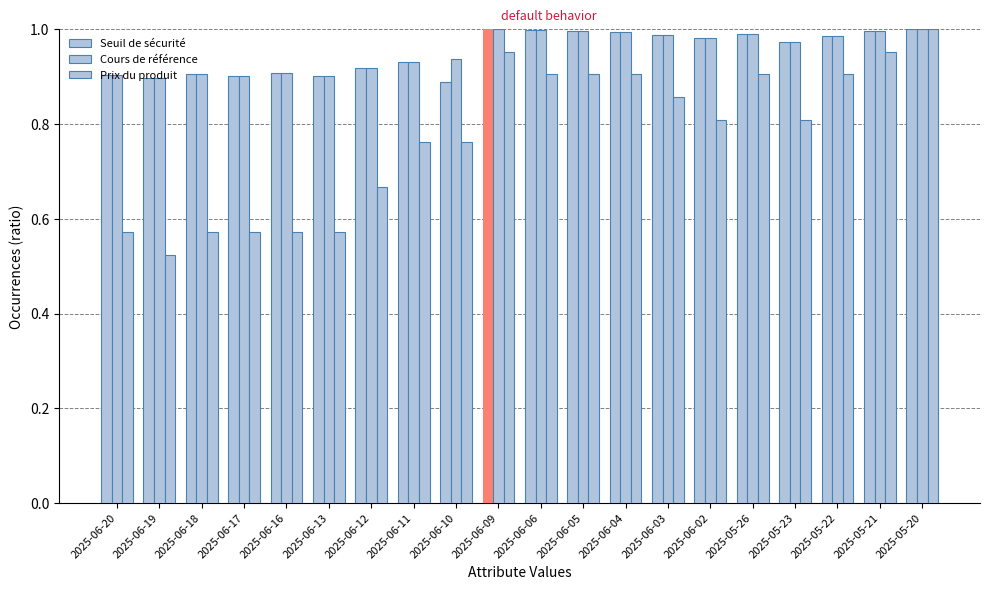

How many data points does each series have?

20